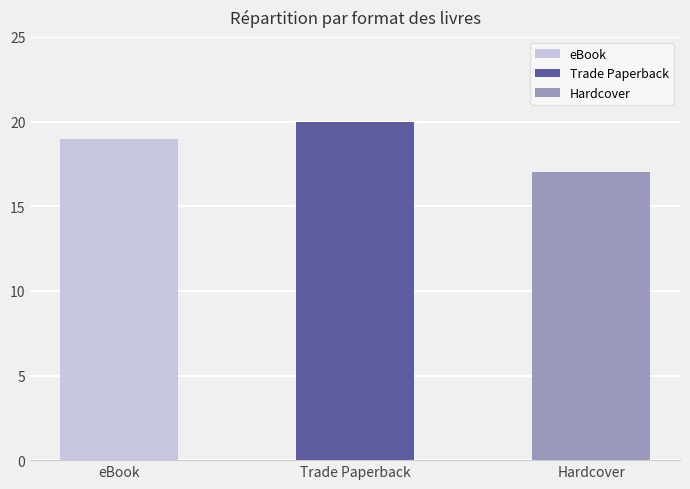

What is the label of the 2nd bar from the left?

Trade Paperback